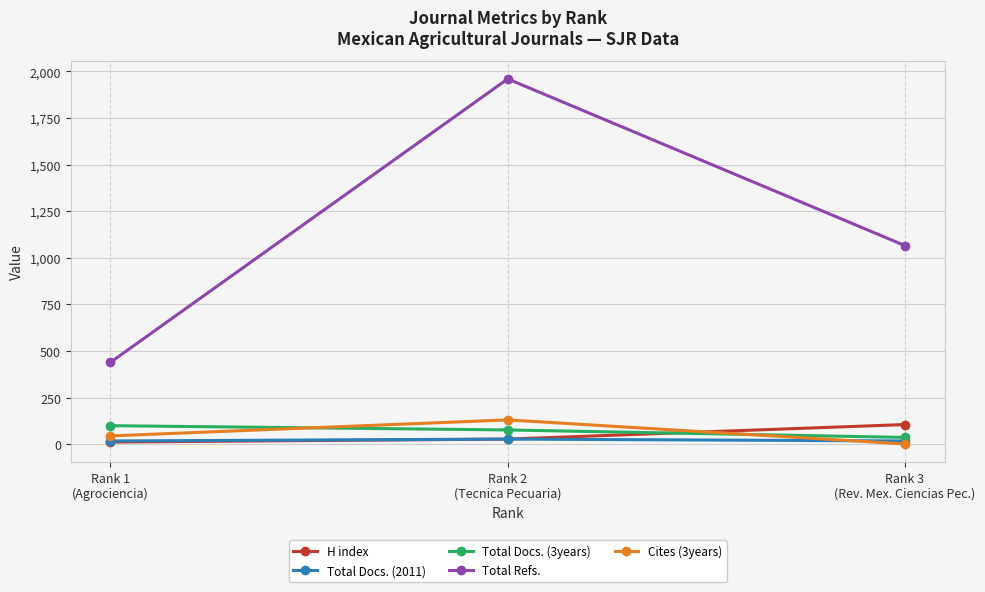

What is the value of the Total Docs. (3years) point at the 2nd from the left?

77